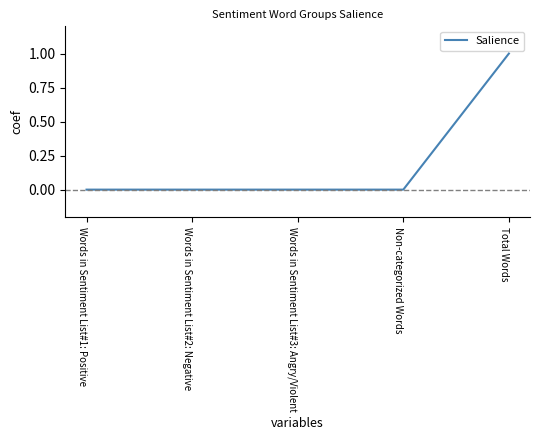

What is the approximate value at Total Words?

1